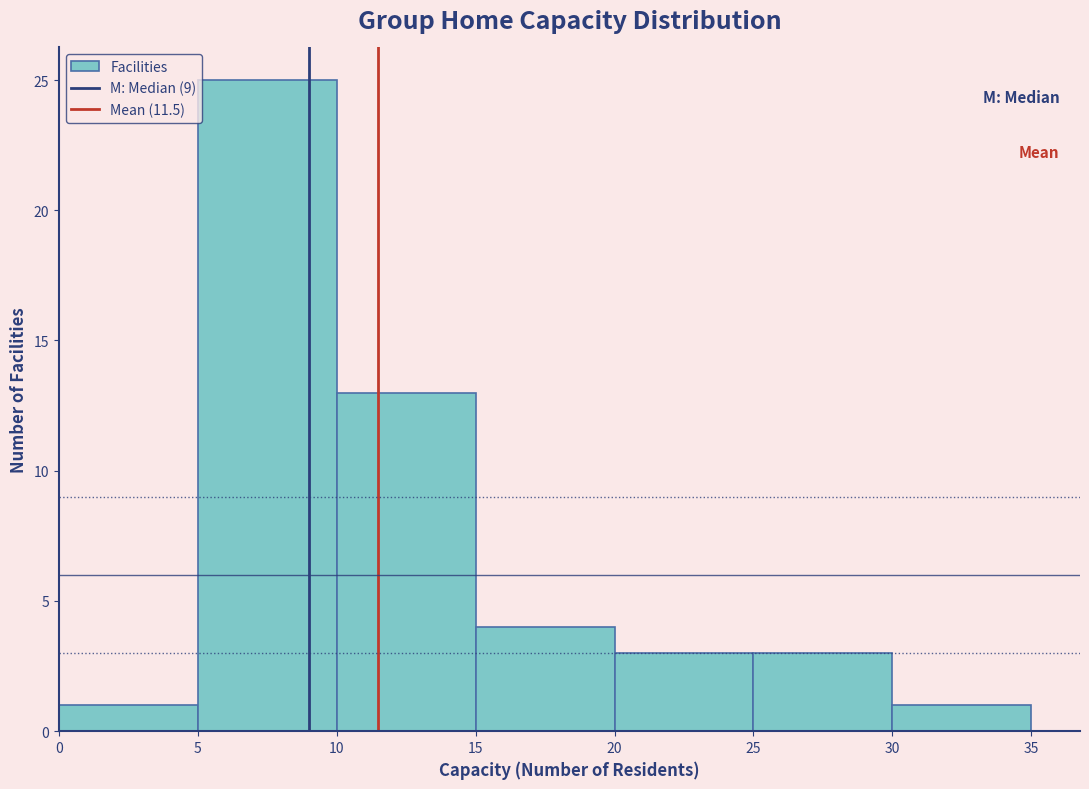

Reading left to right, list every bar in this chart as the range it spans on the x-axis followed by its height. The values are not printed on the chart, so give them approximately, as read against the axis.

0 to 5: 1
5 to 10: 25
10 to 15: 13
15 to 20: 4
20 to 25: 3
25 to 30: 3
30 to 35: 1